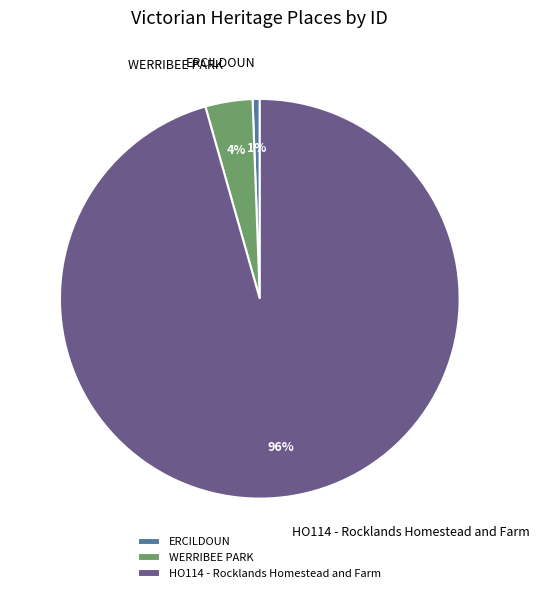

Count the number of slices in the pie.

3